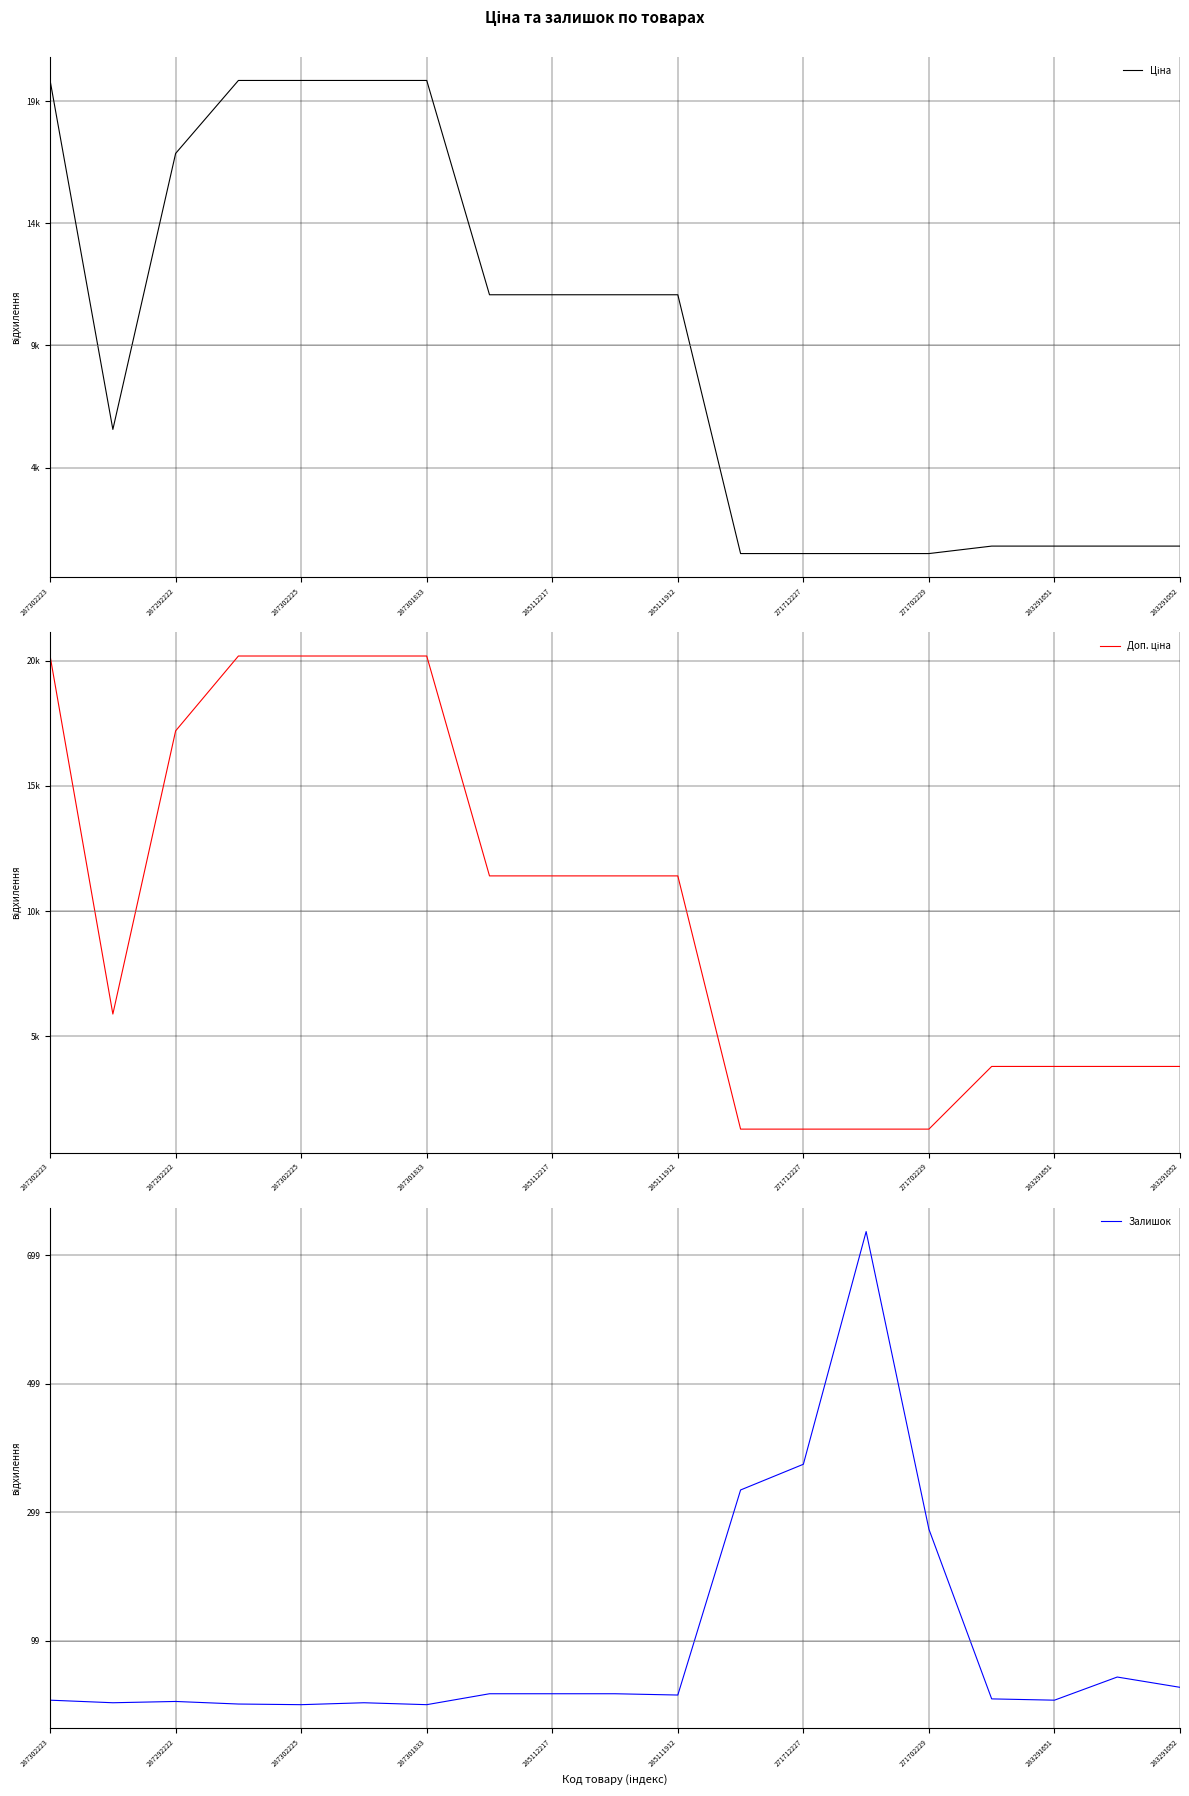

Which series ends up on top after the final intersection of Ціна and Доп. ціна?

Доп. ціна